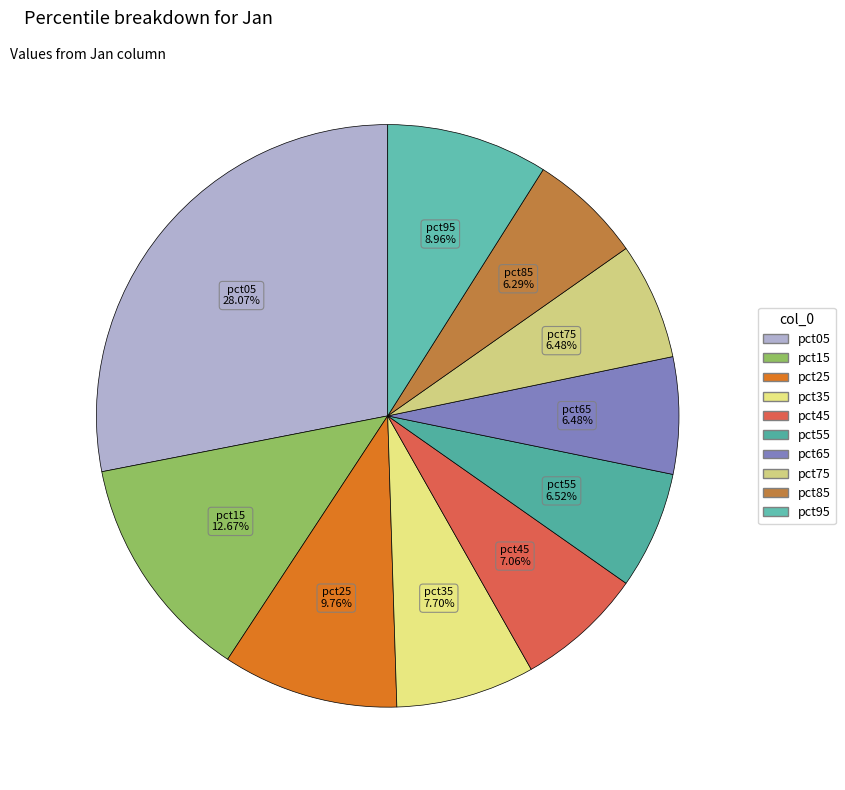

Do pct85 and pct55 together represent more than half of the pie?

No